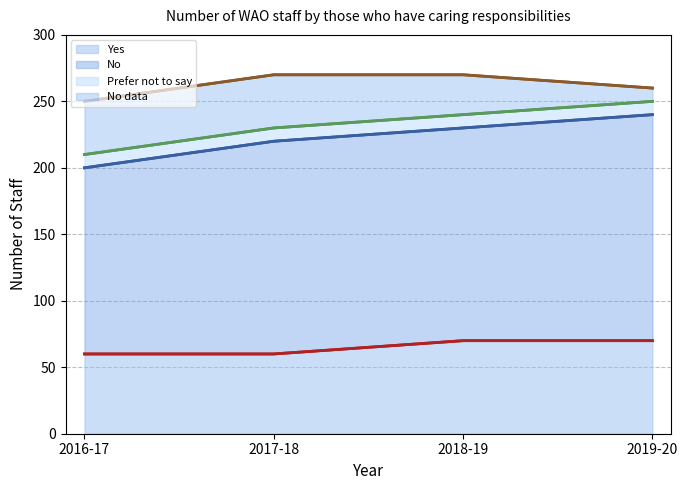

What is the difference between the maximum and minimum values in the No data series?

30